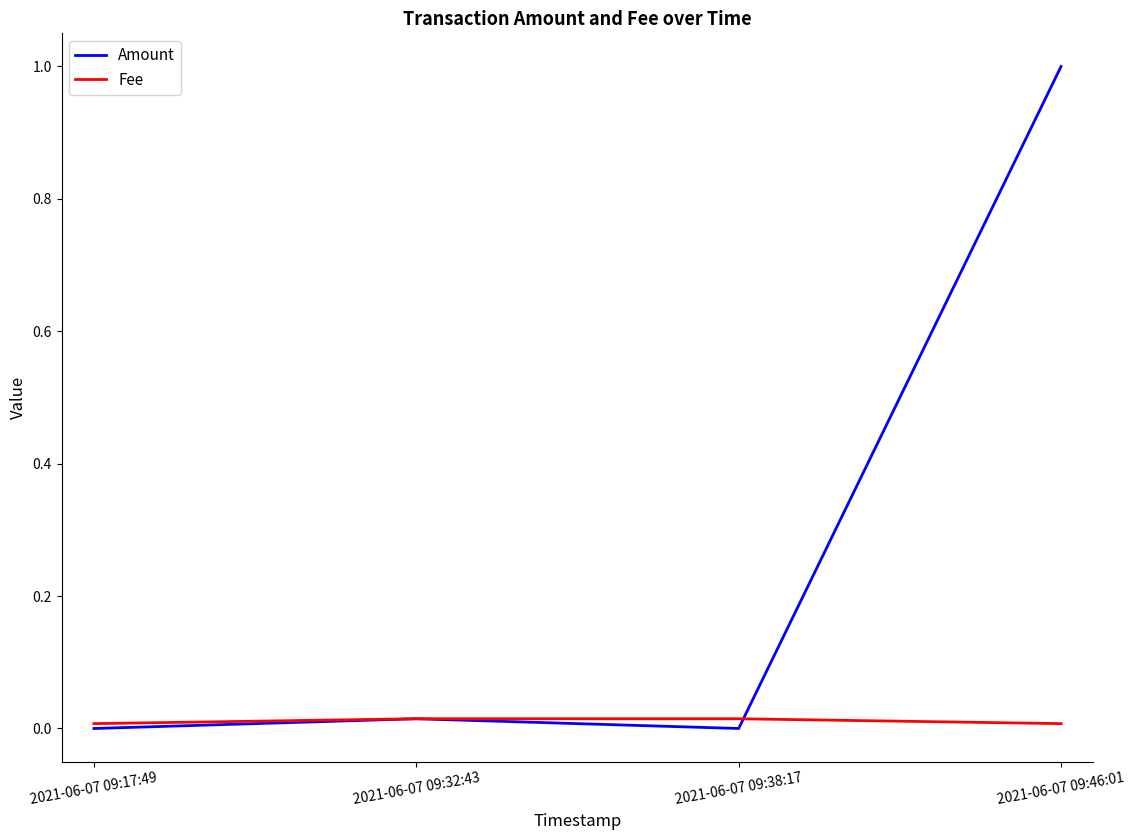

What is the greatest value displayed?

1.0